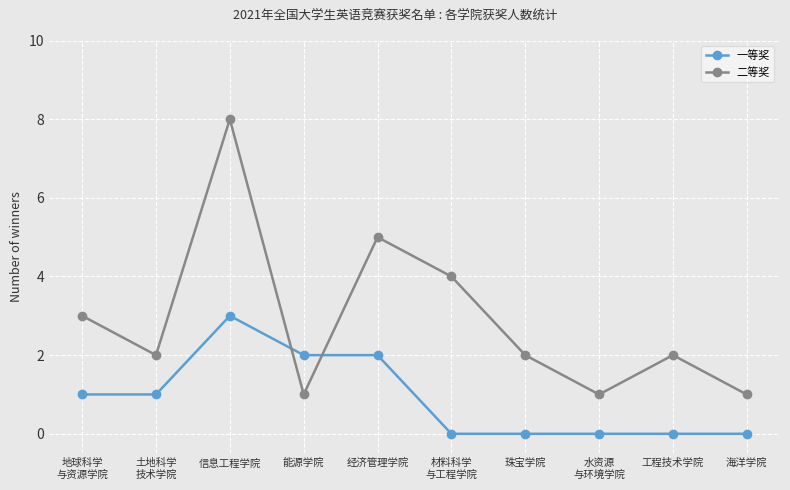

Reading left to right, extract all data points from this chart.

一等奖: 地球科学
与资源学院=1	土地科学
技术学院=1	信息工程学院=3	能源学院=2	经济管理学院=2	材料科学
与工程学院=0	珠宝学院=0	水资源
与环境学院=0	工程技术学院=0	海洋学院=0
二等奖: 地球科学
与资源学院=3	土地科学
技术学院=2	信息工程学院=8	能源学院=1	经济管理学院=5	材料科学
与工程学院=4	珠宝学院=2	水资源
与环境学院=1	工程技术学院=2	海洋学院=1